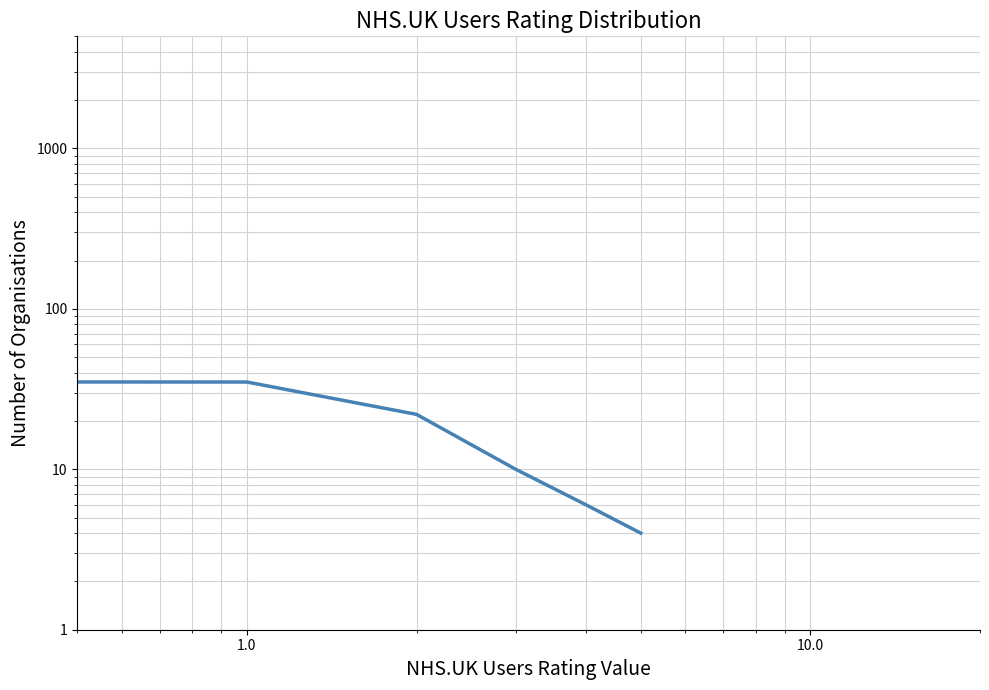

How many values exceed 22?

2